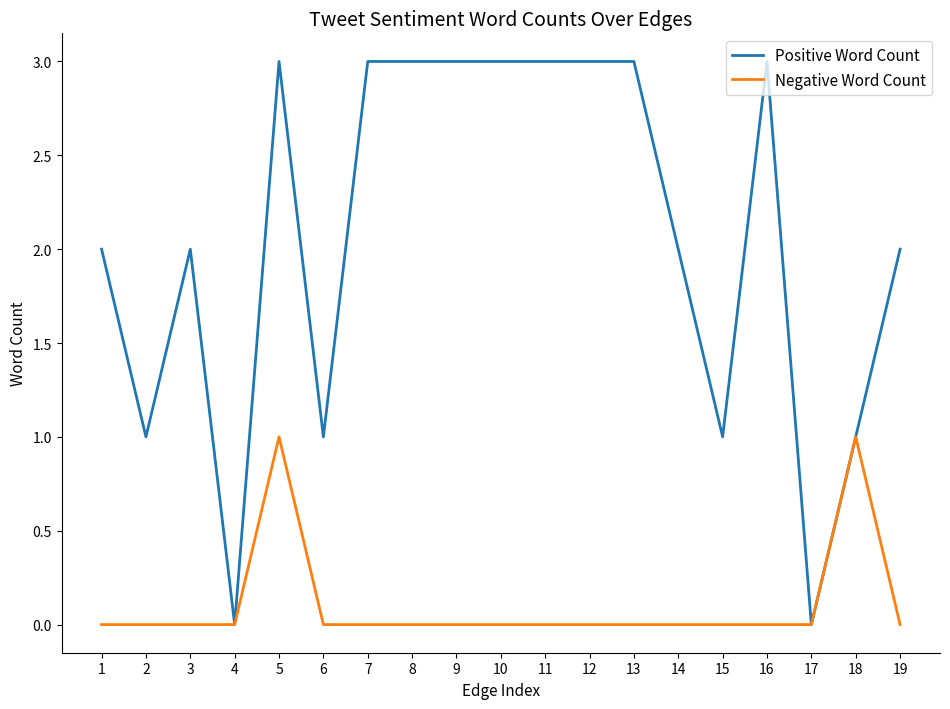

Is it true that Negative Word Count equals 0 at 13?

True